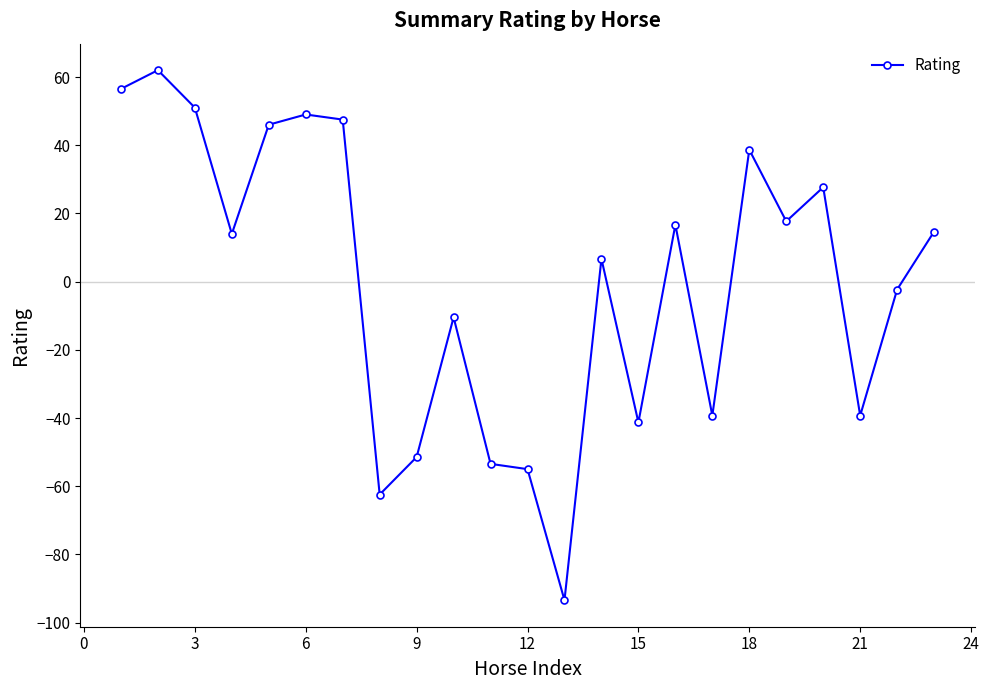

How many lines are shown in the chart?

1